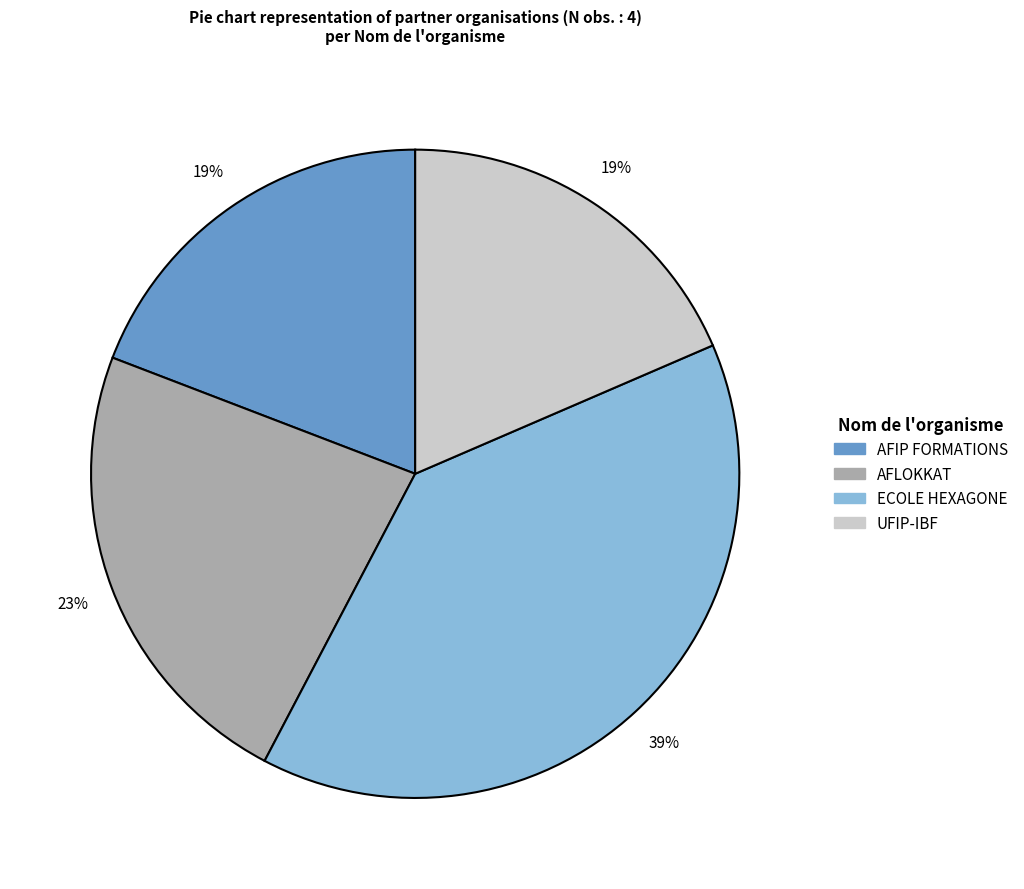

What is the largest slice in the pie chart?

ECOLE HEXAGONE